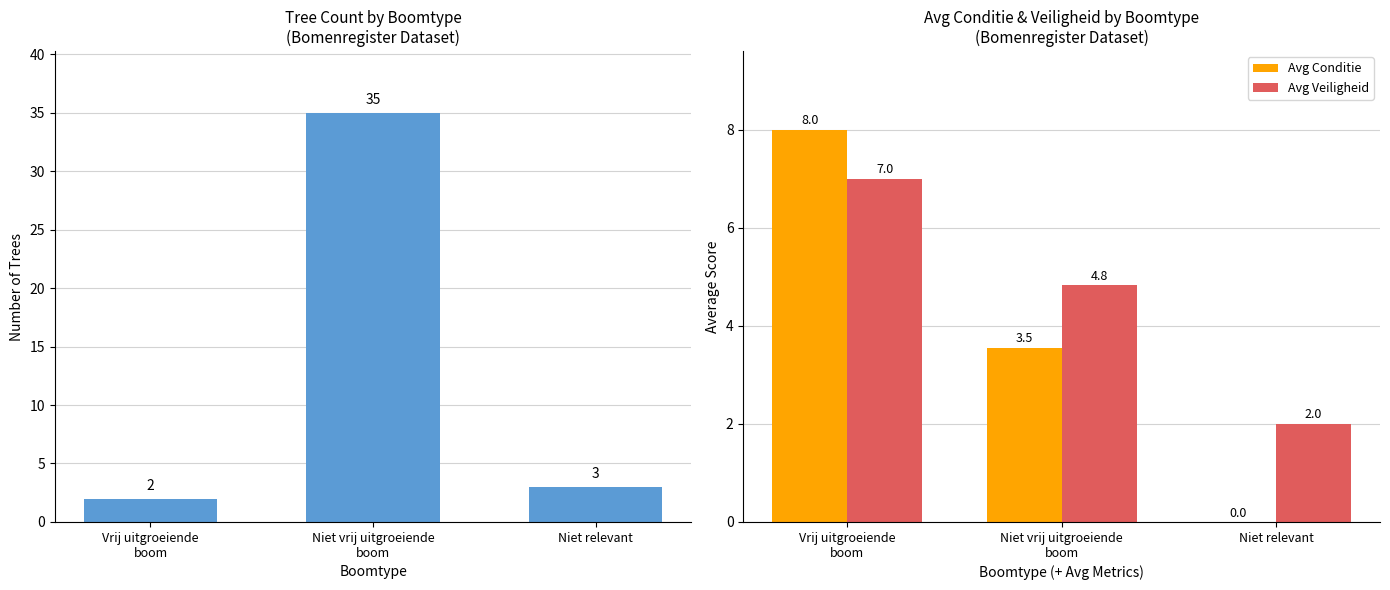

The value of Avg Conditie at Niet relevant is 0.0. True or false?

True